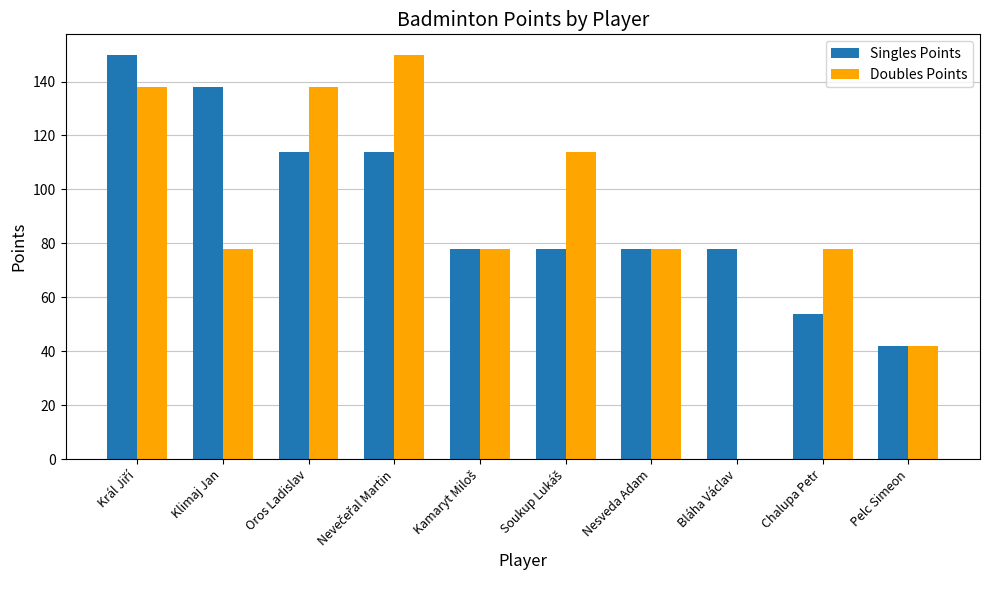

Read the Doubles Points value at Nesveda Adam, to the nearest 50.

100